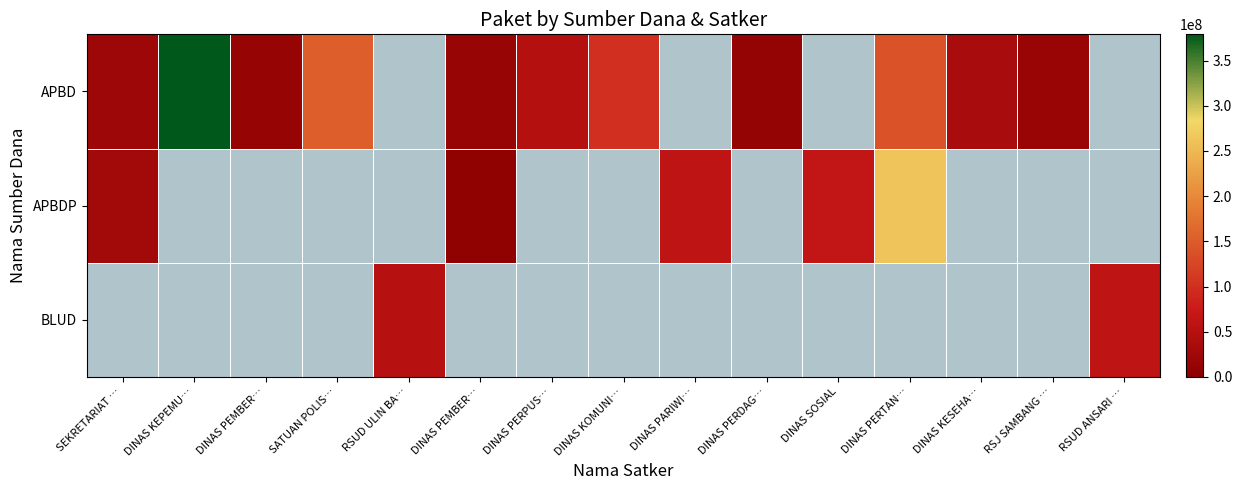

Is the value of APBDP at DINAS KEPEMU… greater than the value of APBD at DINAS PERPUS…?

No